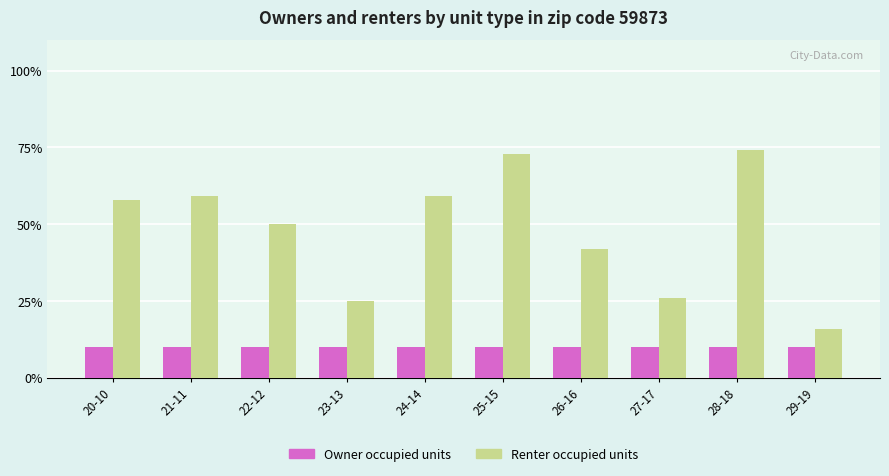

Which label corresponds to the largest value in the chart?

28-18